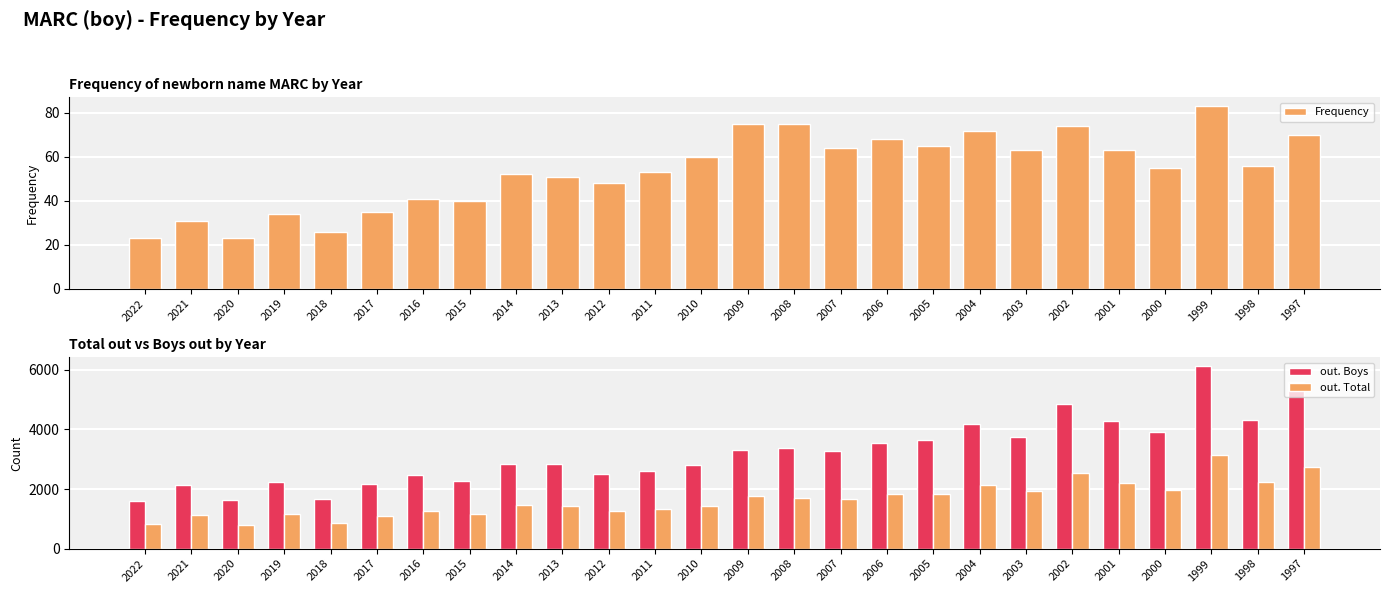

What is the difference between the highest and lowest values at 2017?

2139